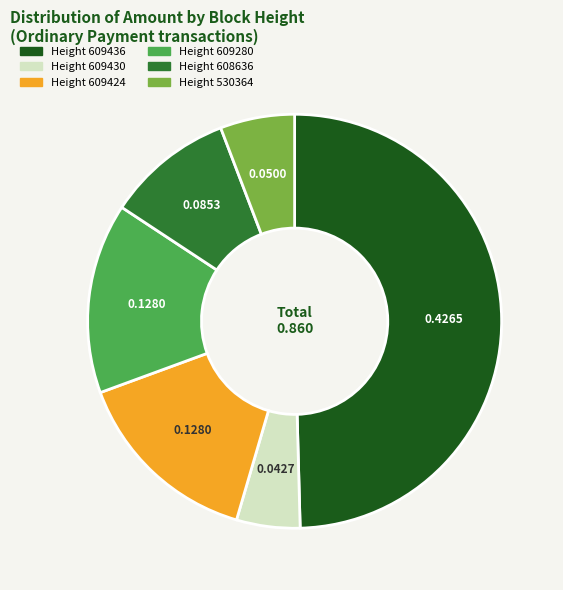

Count the number of slices in the pie.

6